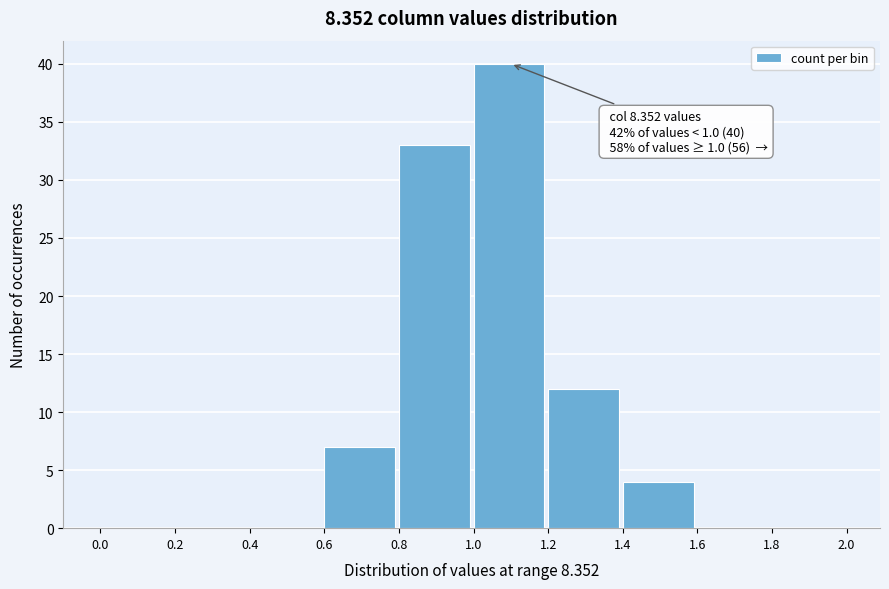

Which range on the x-axis has the tallest bar?

1.0 to 1.2